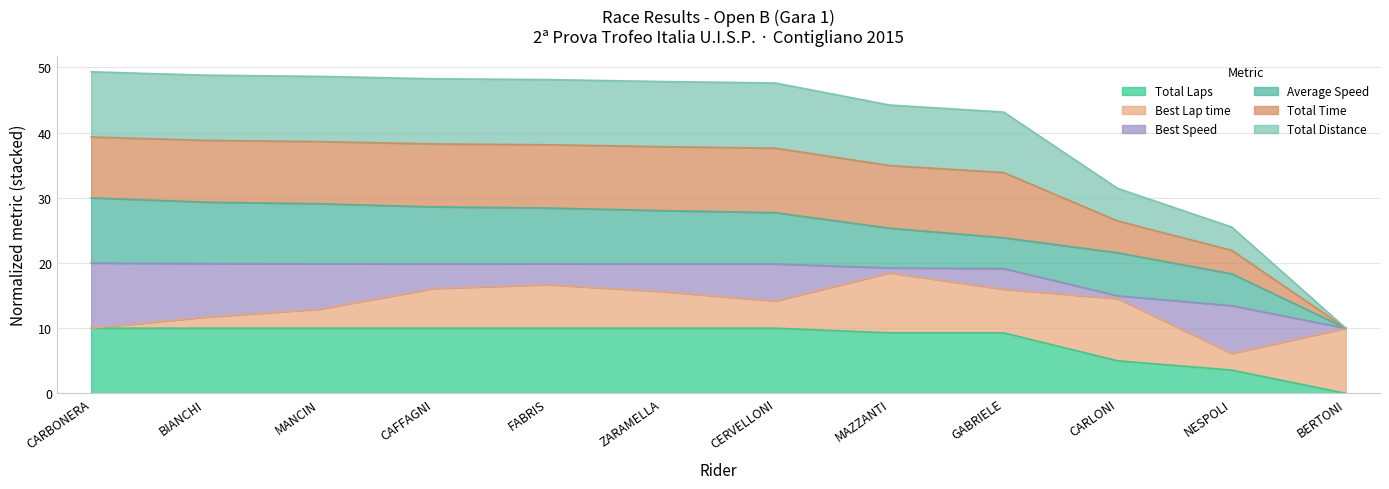

Which series changed the most between MANCIN and NESPOLI?

Total Distance